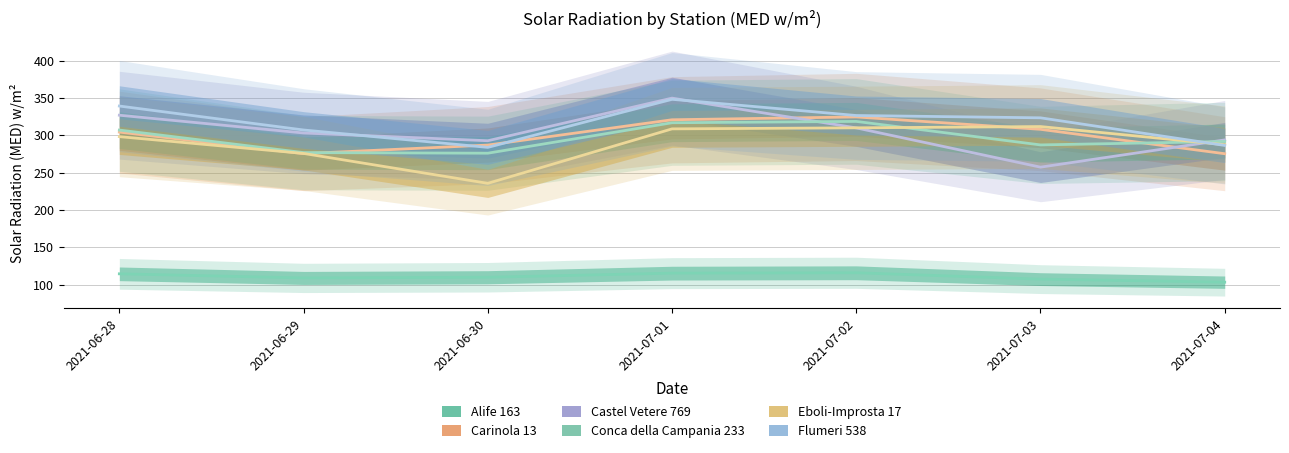

How many interior local peaks does the Eboli-Improsta 17 series have?

1